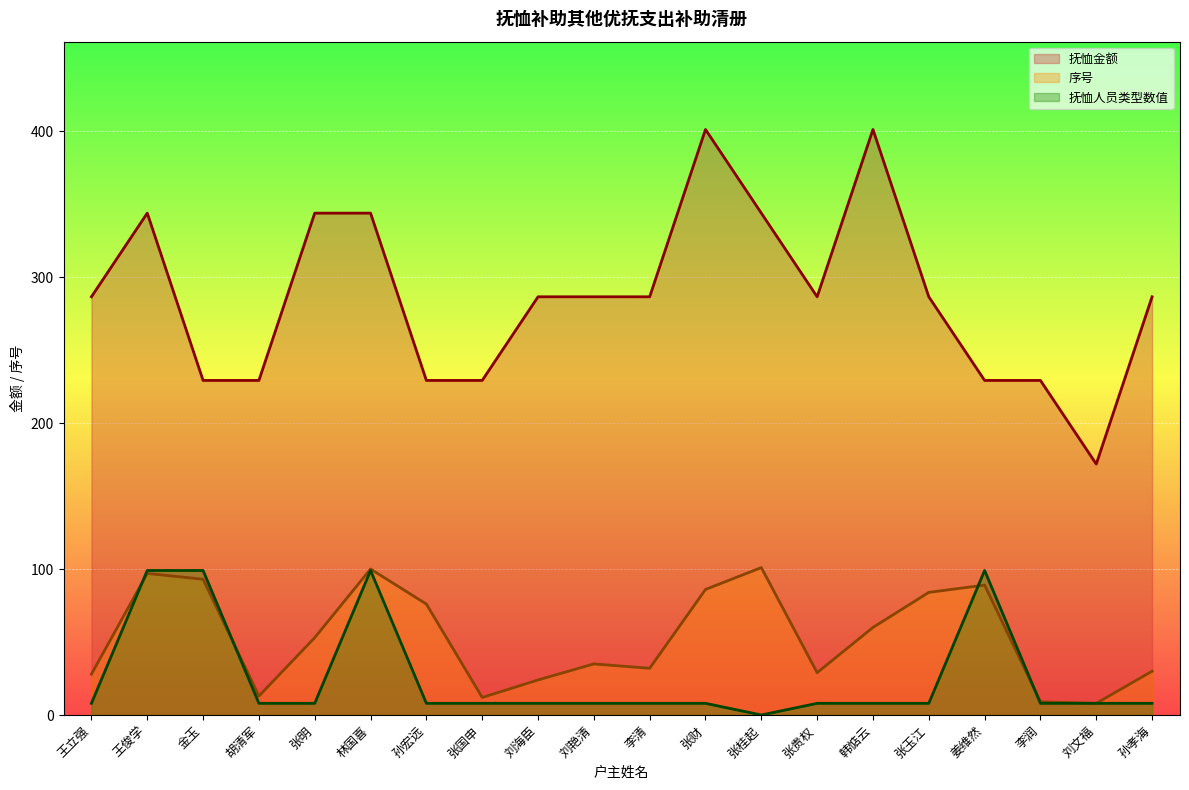

Reading left to right, list all the values displayed in this chart.

抚恤金额: 王立强=286.5	王俊学=343.8	金玉=229.2	胡清军=229.2	张明=343.8	林国喜=343.8	孙宏远=229.2	张国申=229.2	刘海臣=286.5	刘艳清=286.5	李清=286.5	张财=401.1	张桂起=343.8	张贵权=286.5	韩惦云=401.1	张玉江=286.5	姜维然=229.2	李润=229.2	刘文福=171.9	孙孝海=286.5
序号: 王立强=28.0	王俊学=97.0	金玉=93.0	胡清军=13.0	张明=53.0	林国喜=100.0	孙宏远=76.0	张国申=12.0	刘海臣=24.0	刘艳清=35.0	李清=32.0	张财=86.0	张桂起=101.0	张贵权=29.0	韩惦云=60.0	张玉江=84.0	姜维然=89.0	李润=9.0	刘文福=8.0	孙孝海=30.0
抚恤人员类型数值: 王立强=8.0	王俊学=99.0	金玉=99.0	胡清军=8.0	张明=8.0	林国喜=99.0	孙宏远=8.0	张国申=8.0	刘海臣=8.0	刘艳清=8.0	李清=8.0	张财=8.0	张桂起=0.0	张贵权=8.0	韩惦云=8.0	张玉江=8.0	姜维然=99.0	李润=8.0	刘文福=8.0	孙孝海=8.0